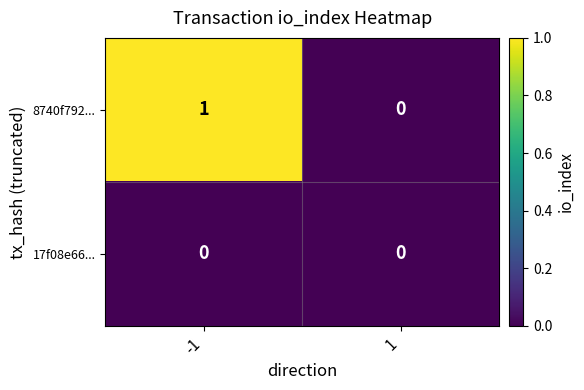

Rank the series by their average value, from highest to lowest.

8740f792..., 17f08e66...